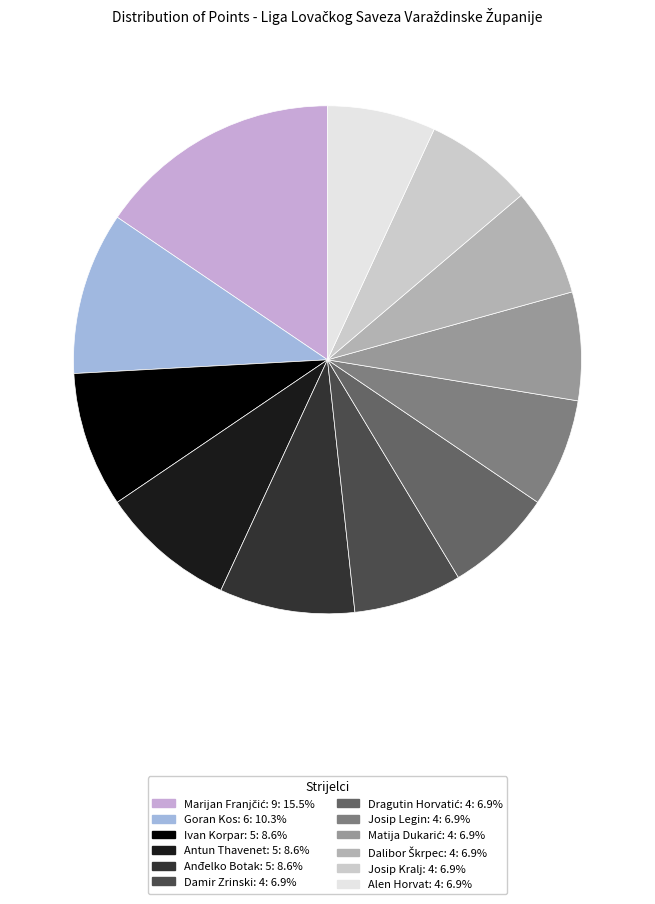

Does Josip Kralj: 4 represent more than half of the total?

No